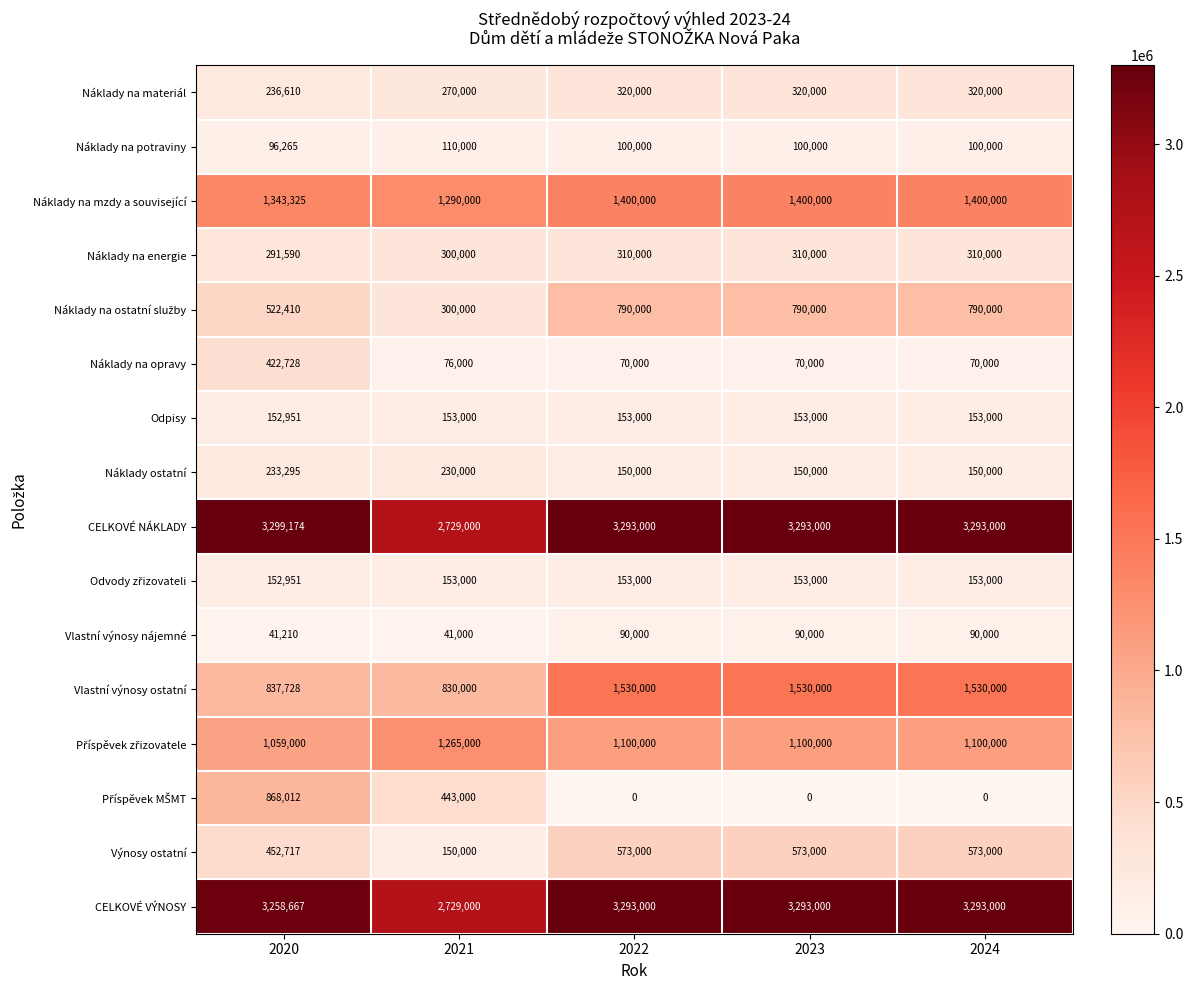

Is it true that Náklady na energie equals 112511 at 2021?

False